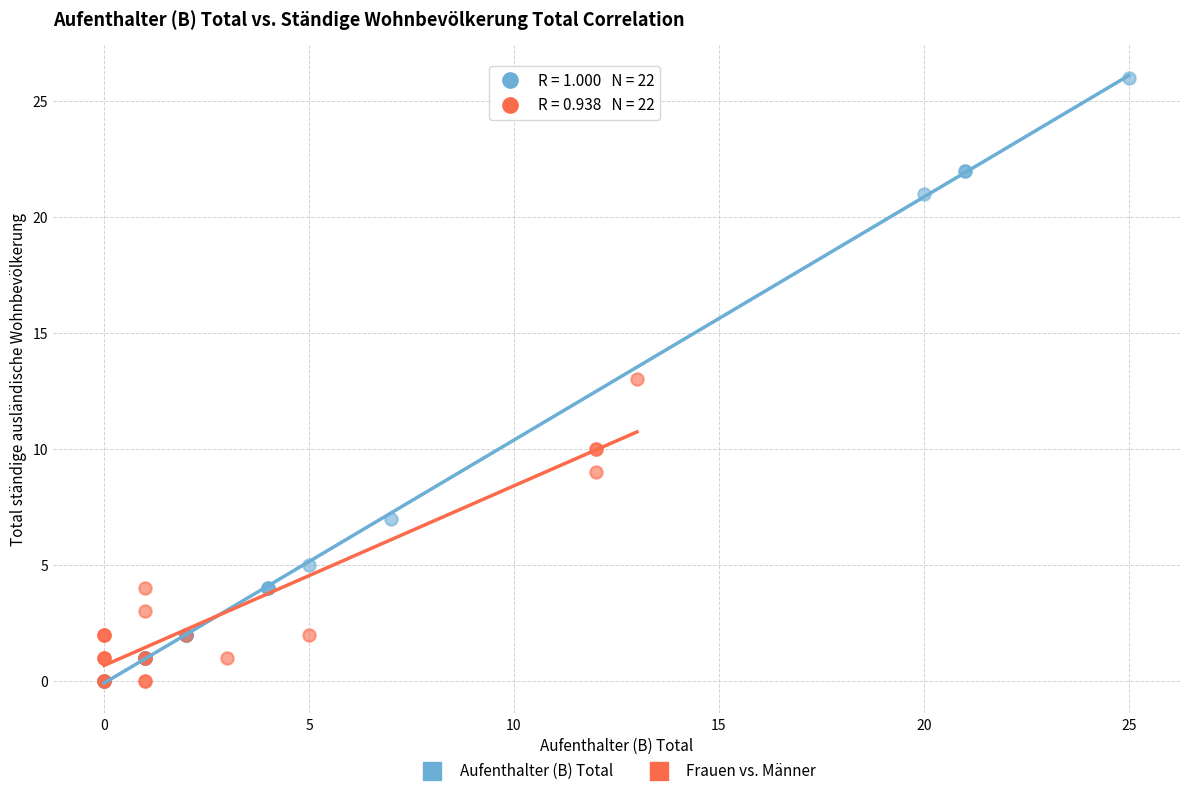

Which series has the widest spread of Y values?

Aufenthalter (B) Total